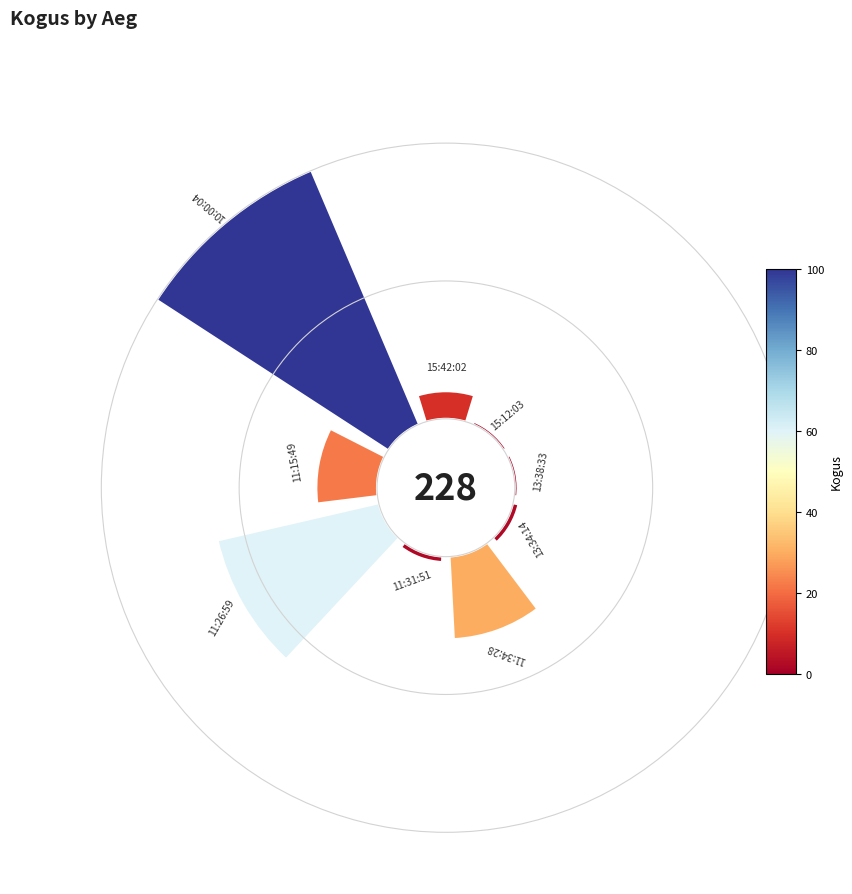

To the nearest percent, what is the average slice percentage?

11%